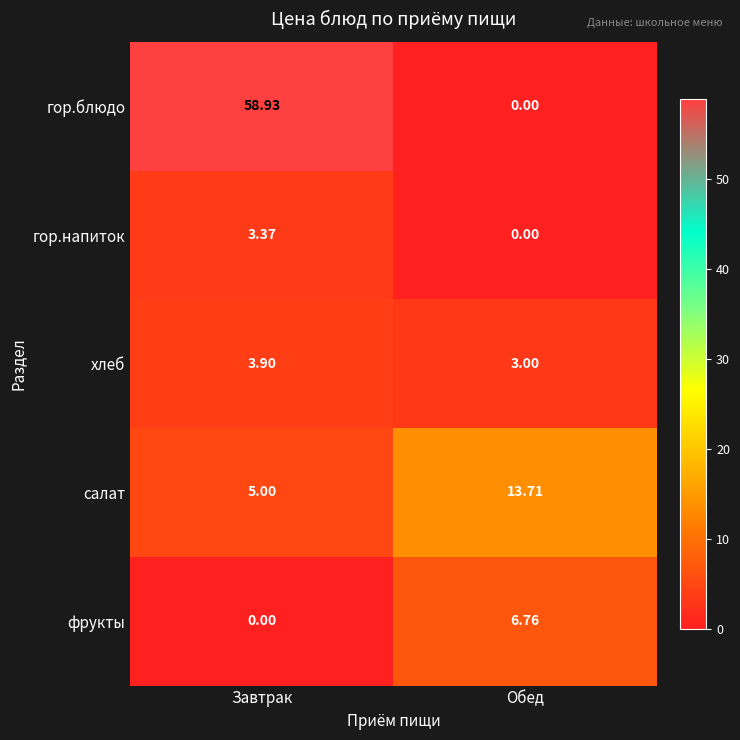

At which label is гор.блюдо closest to 29?

Обед